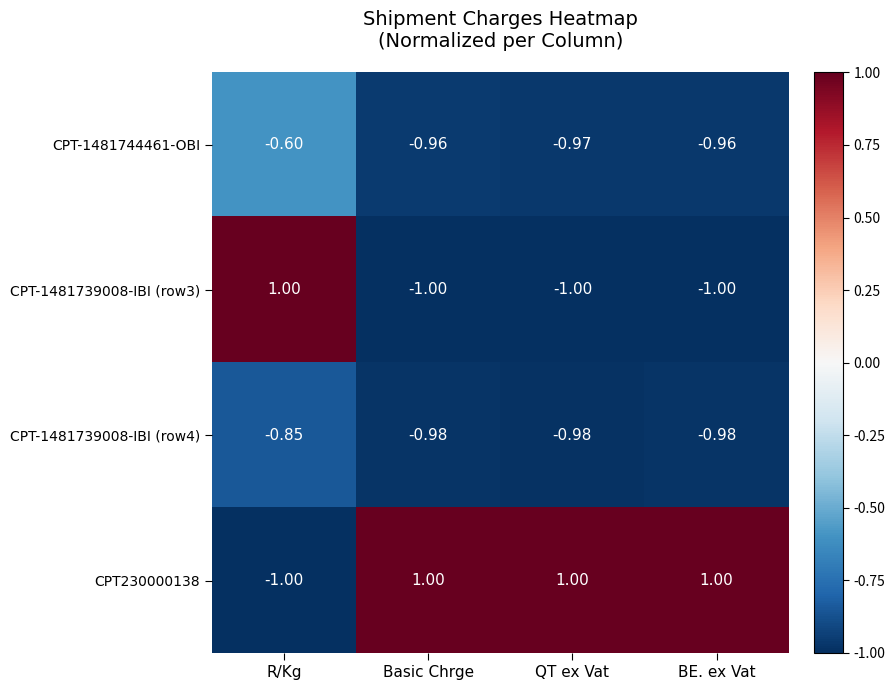

At which label is CPT-1481744461-OBI closest to 0?

R/Kg